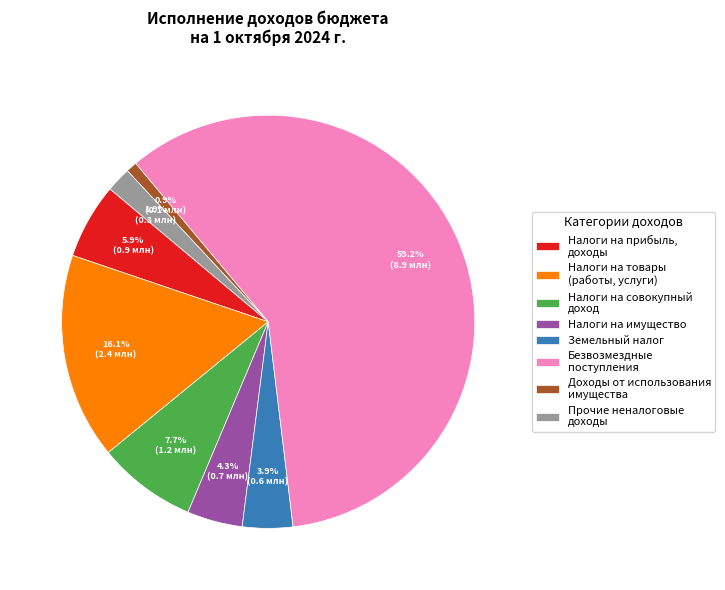

What is the smallest slice in the pie chart?

Доходы от использования имущества